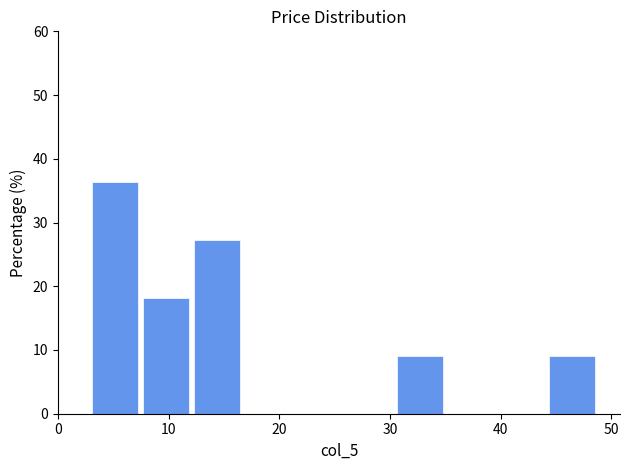

What is the height of the bar covering 12 to 17 on the x-axis? Neither the bar edges nor the heights are printed on the chart, so give them approximately, as read against the axes.

27